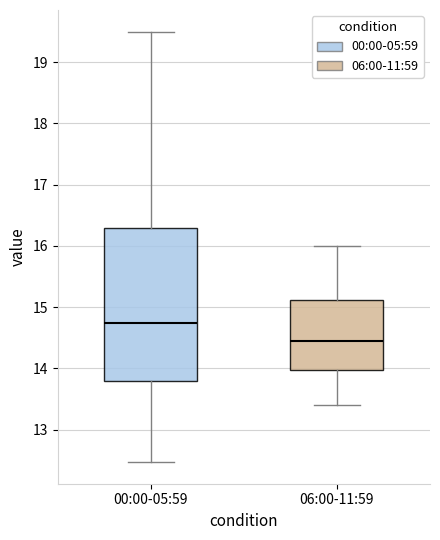

Where does the median line of the box for 00:00-05:59 sit on the y-axis? The values are not printed on the chart, so give them approximately, as read against the axis.

14.8